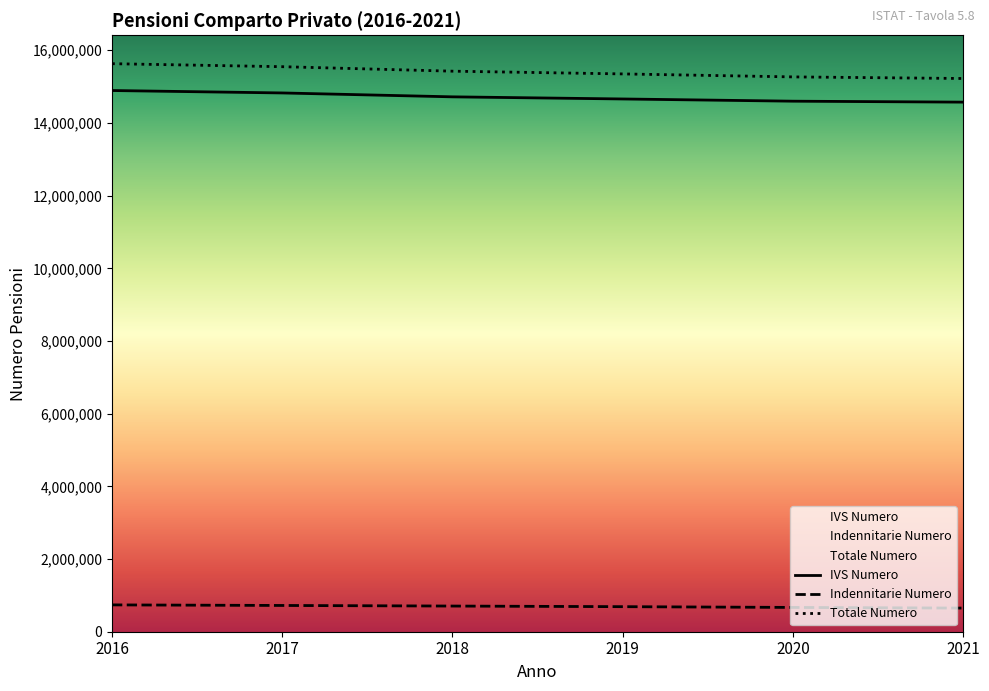

What is the sum of all IVS Numero values?

88271496